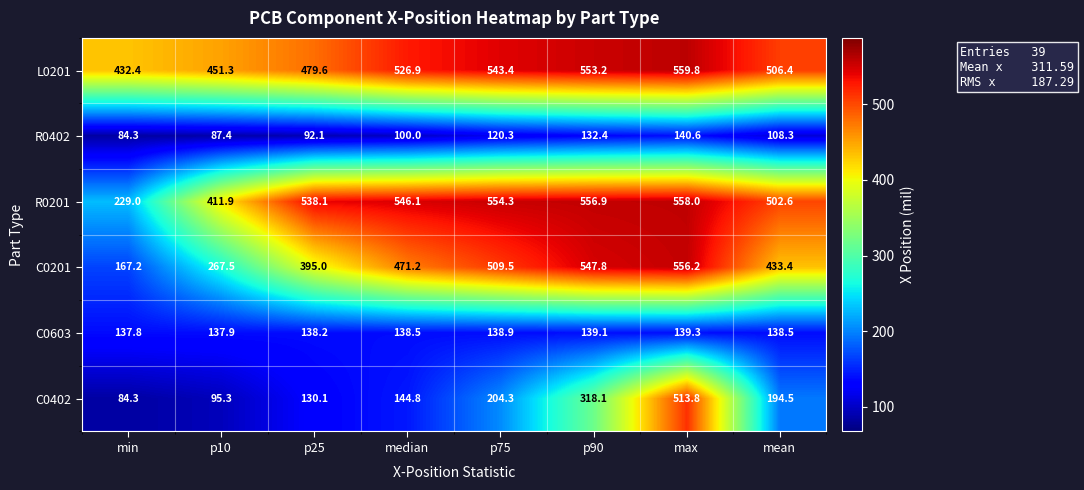

Is it true that C0201 equals 858.8 at max?

False